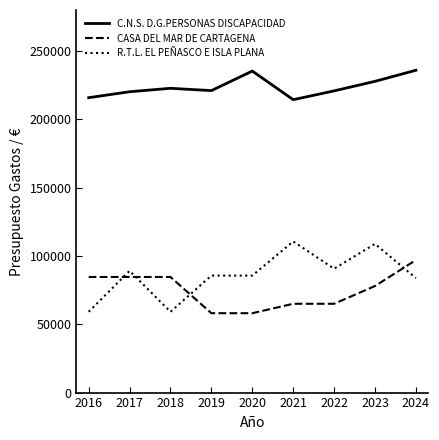

Does the chart have visible grid lines?

No